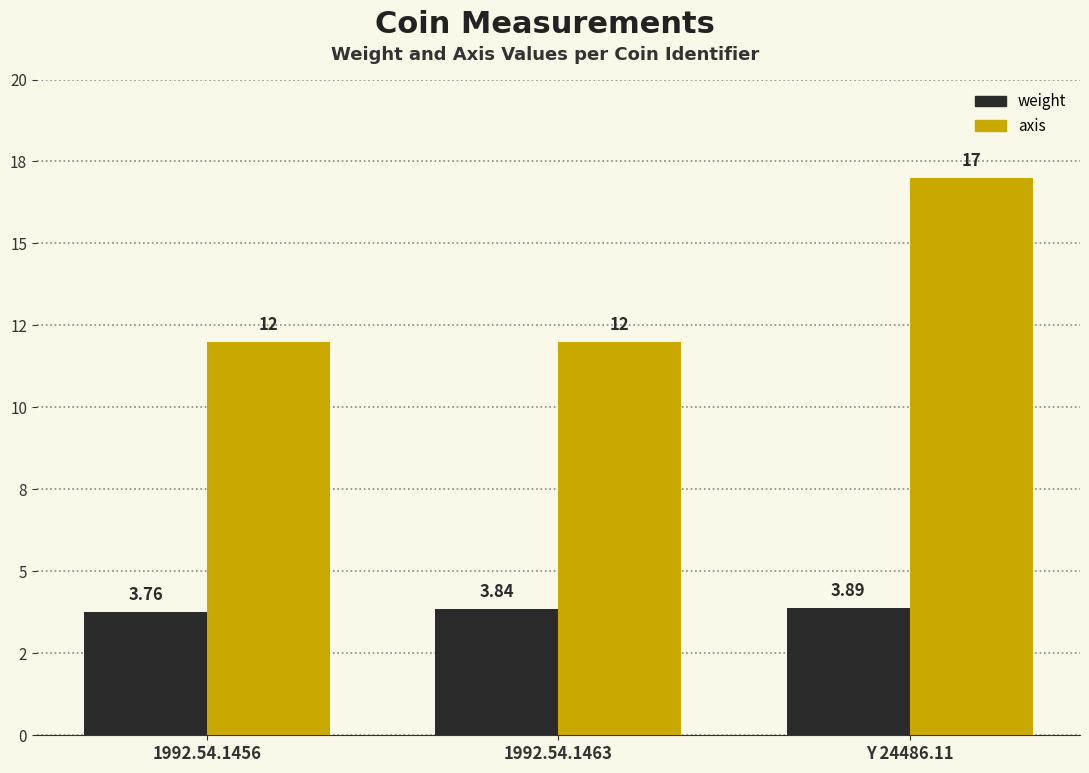

List the labels in order of weight value, largest first.

Y 24486.11, 1992.54.1463, 1992.54.1456